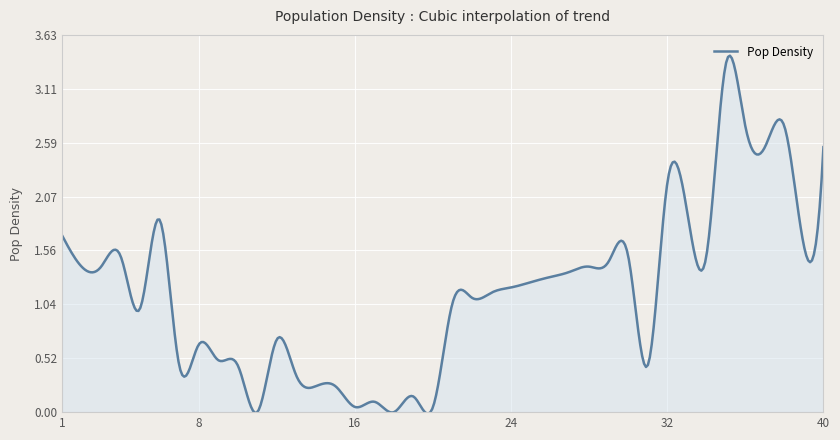

Reading left to right, transcribe all the data shown in this chart.

1=1.7	2=1.4	3=1.4	4=1.5	5=1.0	6=1.9	7=0.5	8=0.7	9=0.5	10=0.5	11=0.0	12=0.7	13=0.3	14=0.2	15=0.2	16=0.1	17=0.1	18=0.0	19=0.1	20=0.1	21=1.1	22=1.1	23=1.1	24=1.2	25=1.2	26=1.3	27=1.4	28=1.4	29=1.4	30=1.5	31=0.5	32=2.2	33=1.9	34=1.5	35=3.4	36=2.8	37=2.5	38=2.8	39=1.6	40=2.5